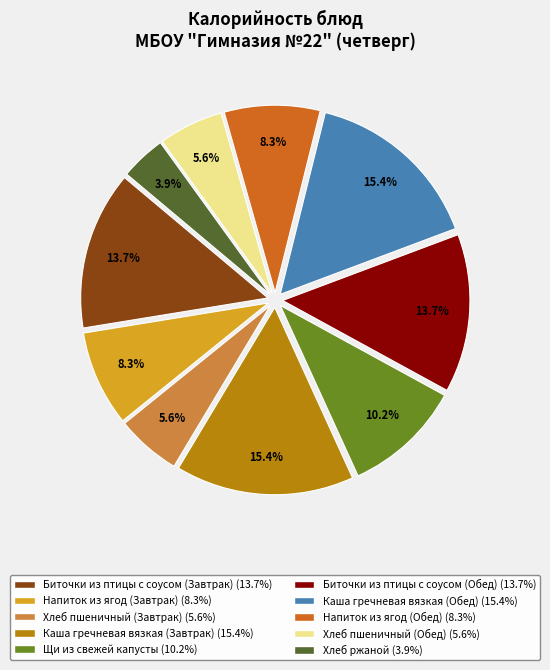

To the nearest percent, what portion does Щи из свежей капусты represent?

10%